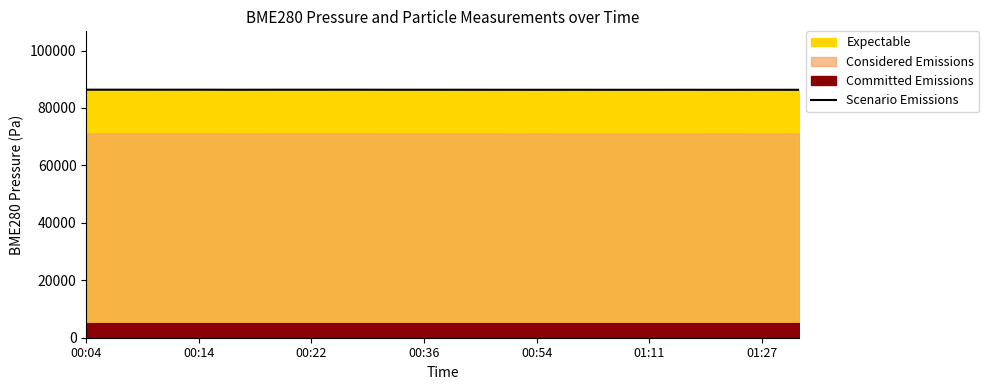

What is the average value?

86351.1